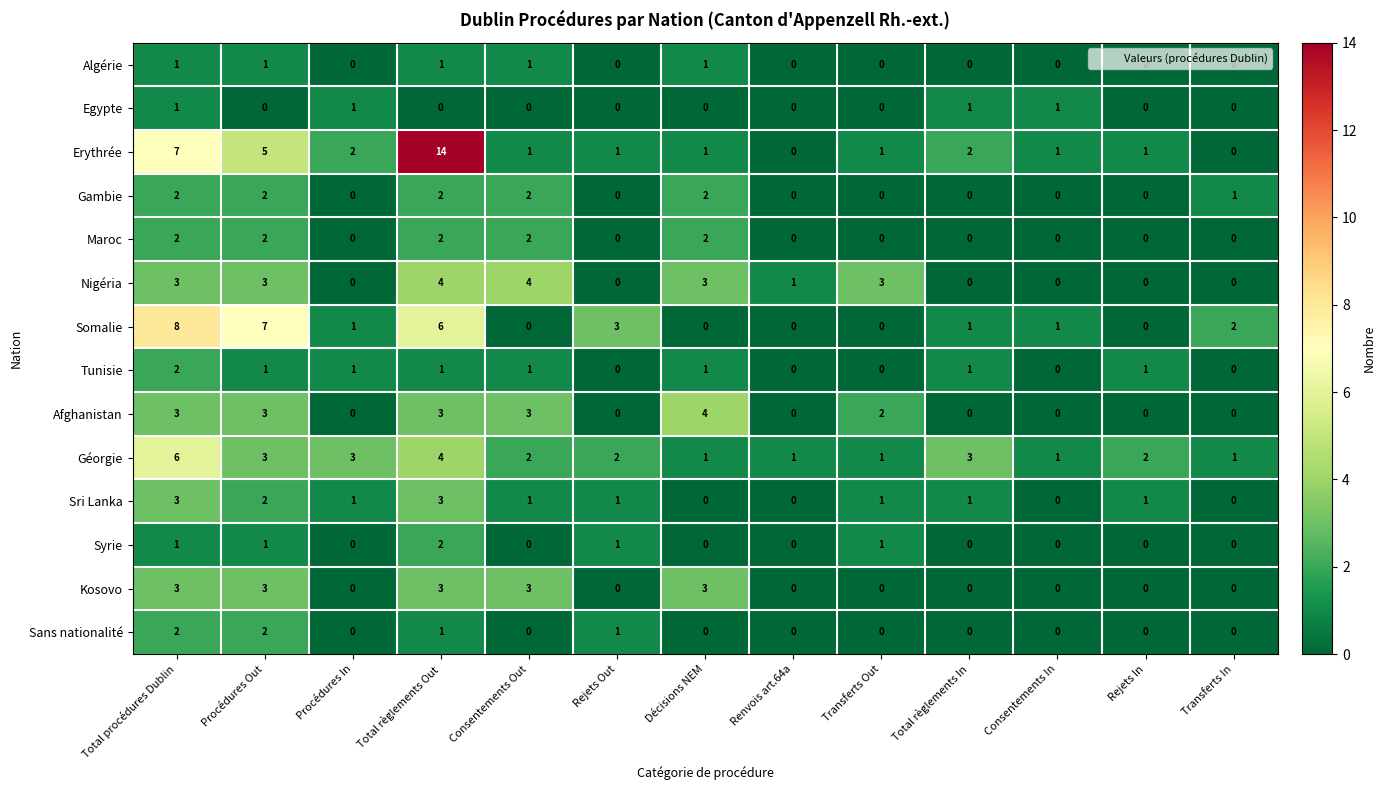

What is the sum of the Gambie values at Total procédures Dublin and Transferts In?

3